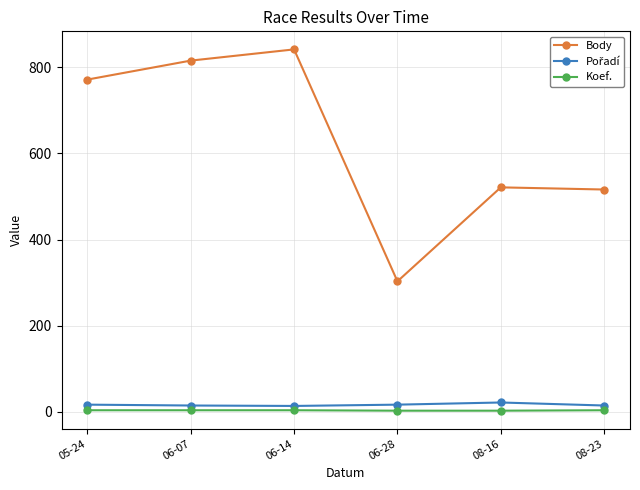

At which category does Body reach its first local peak?

06-14